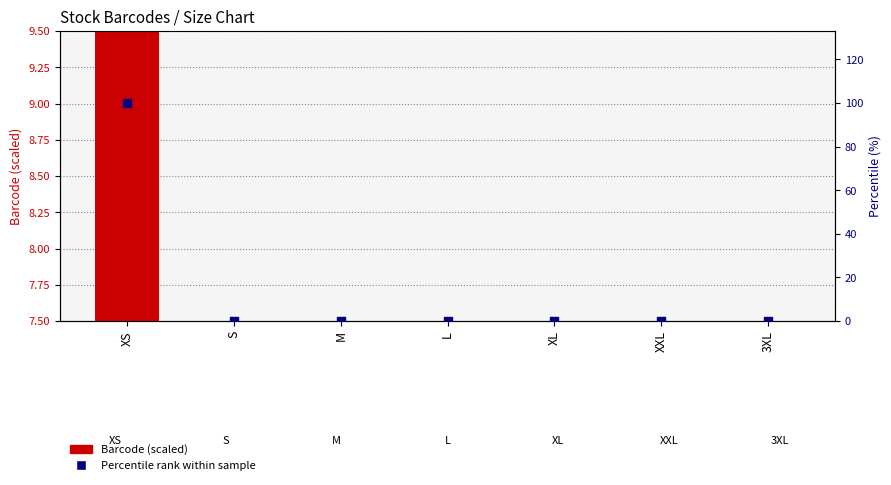

At which category is the sum across all series the highest?

XS